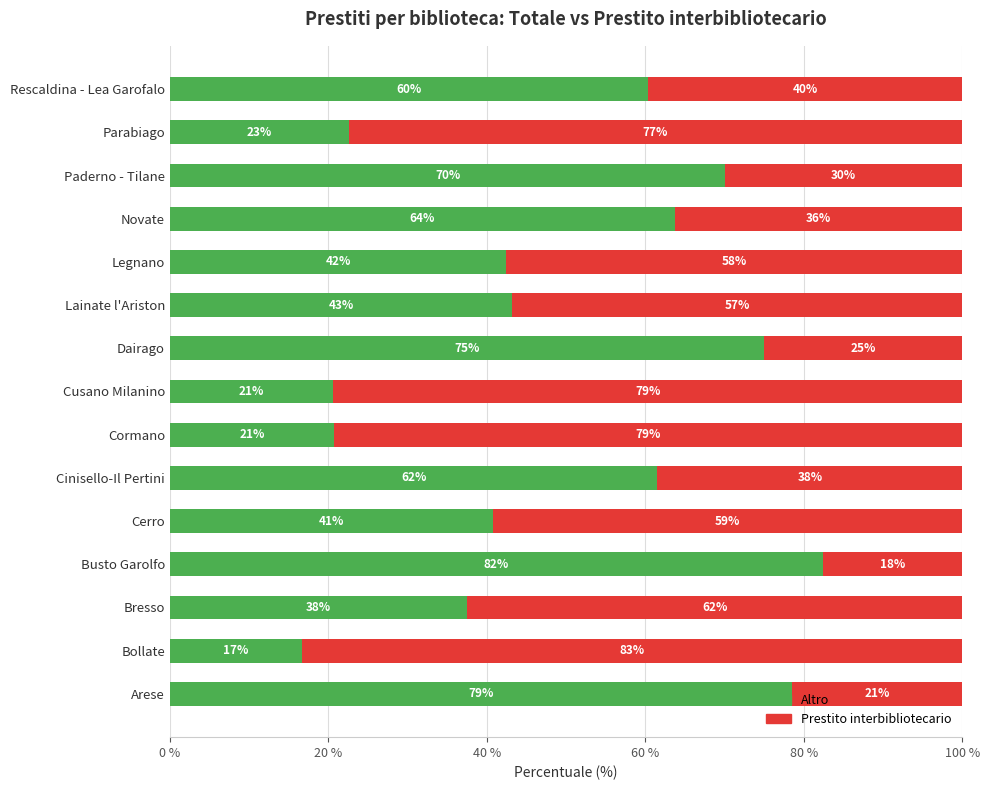

What are all the series names shown in the legend?

Altro, Prestito interbibliotecario